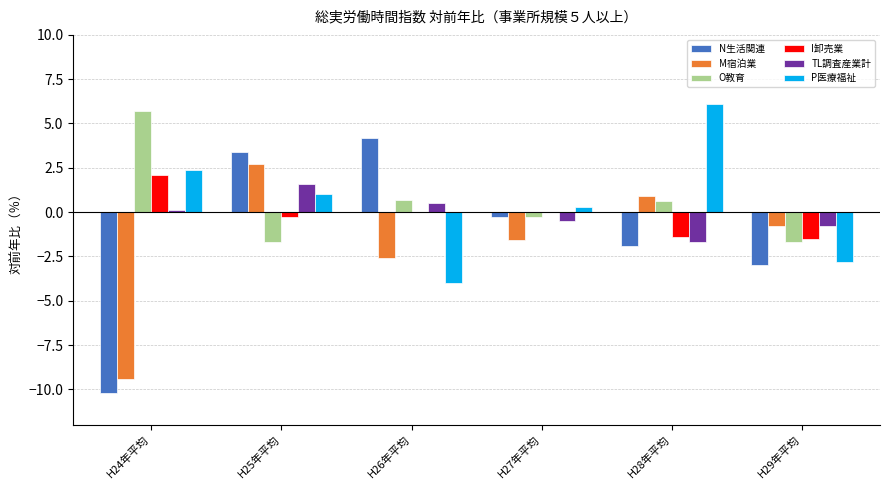

The N生活関連 series shows 3.4 at H25年平均. True or false?

True